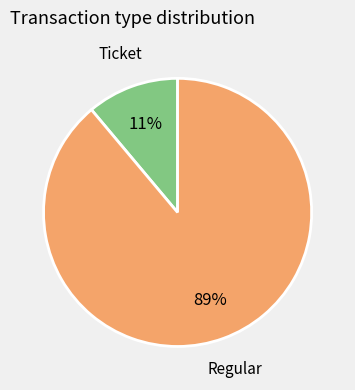

Is there a majority slice in this chart?

Yes